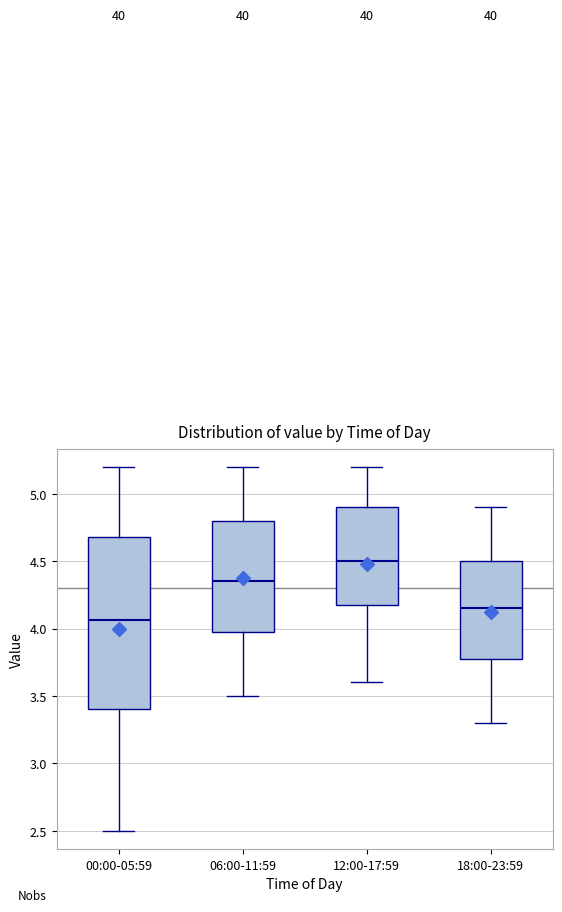

Where does the median line of the box for 12:00-17:59 sit on the y-axis? The values are not printed on the chart, so give them approximately, as read against the axis.

4.50